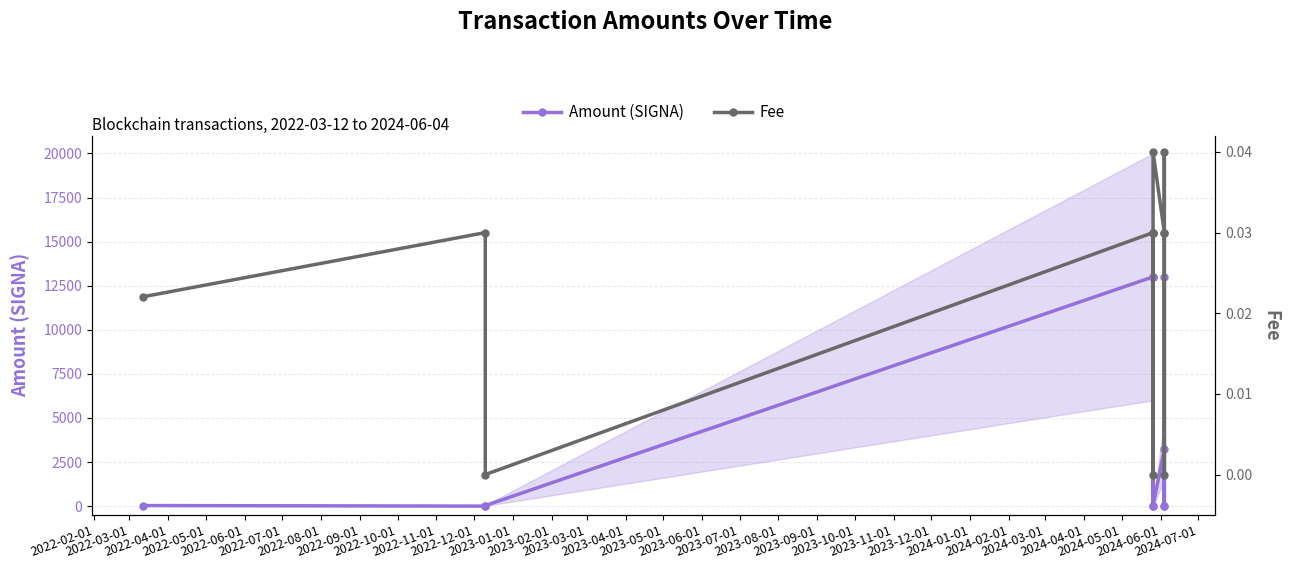

Which has a higher value, 2022-11-01 or 2022-12-01?

2022-12-01